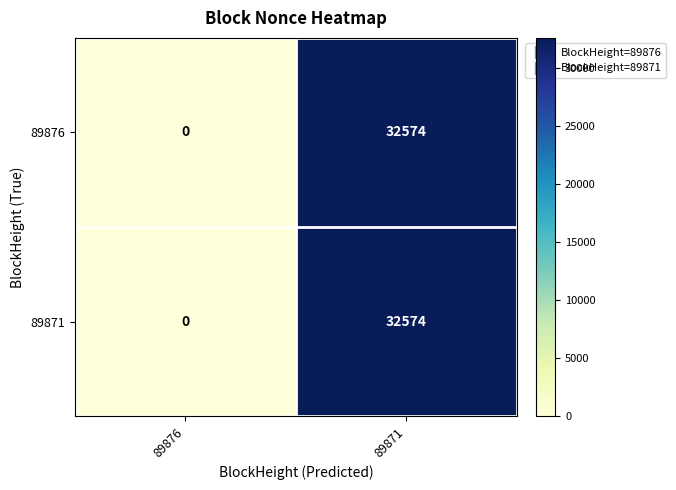

The 89871 series shows 12999 at 89871. True or false?

False